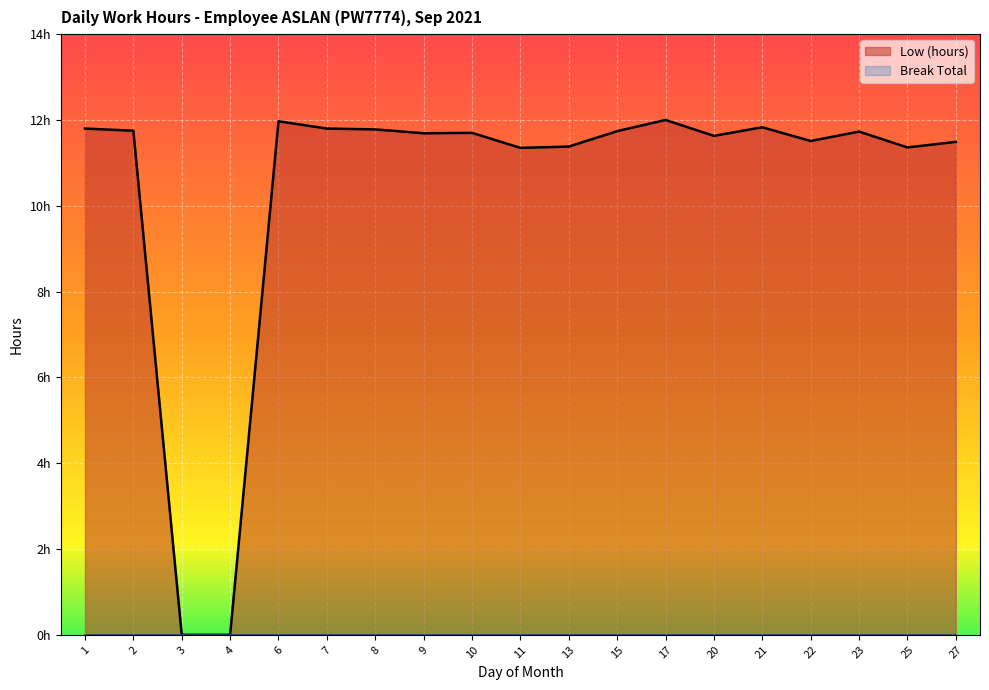

How many data points in Low (hours) are above 11?

17